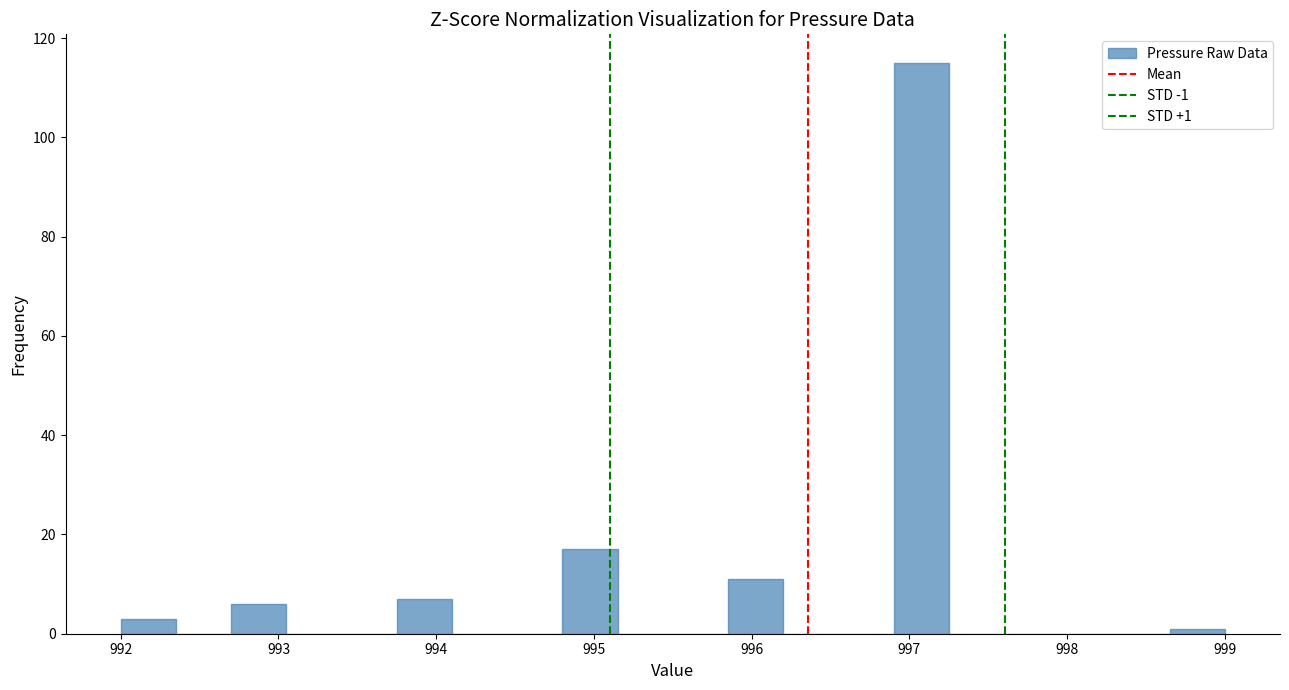

Read against the x-axis, roughly where is the centre of the tallest bar?

997.1